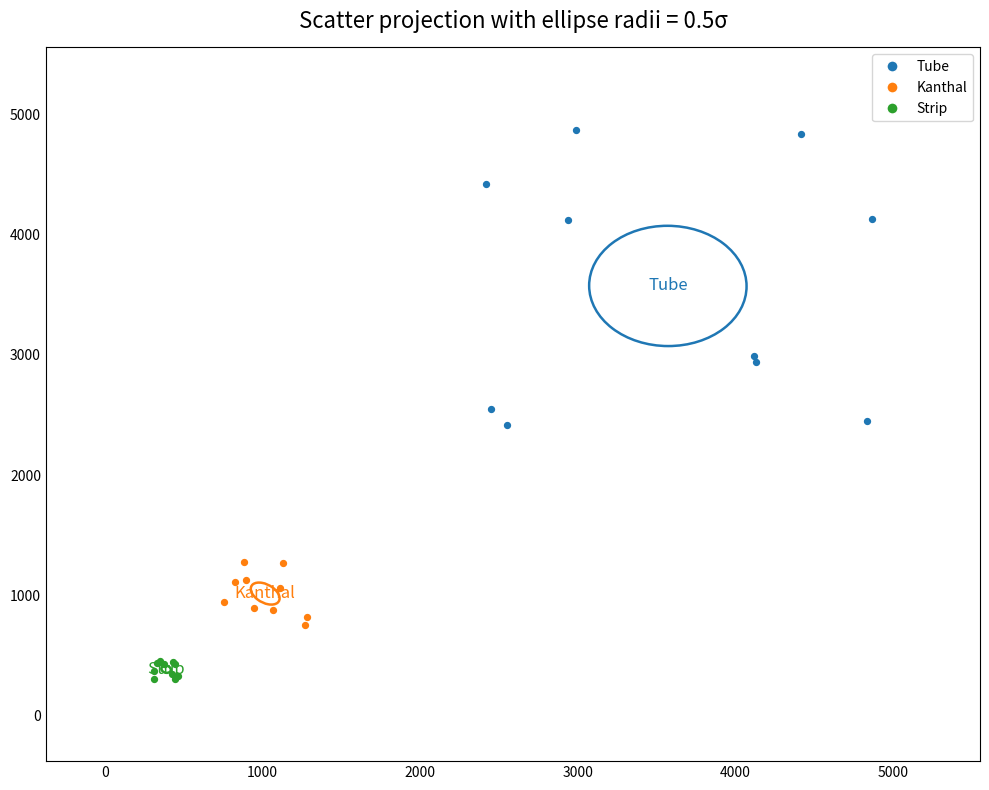

Which series contains the lowest Y value?

Strip